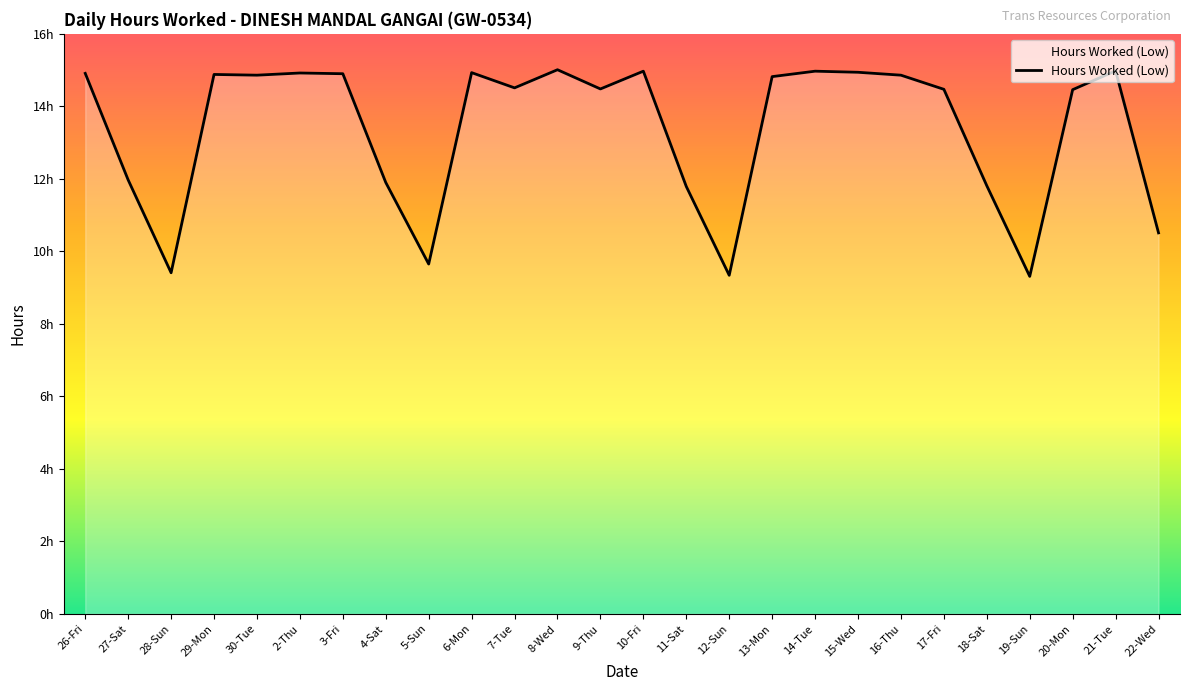

Reading left to right, extract all data points from this chart.

14.9	12.0	9.4	14.9	14.9	14.9	14.9	11.9	9.7	14.9	14.5	15.0	14.5	15.0	11.8	9.3	14.8	15.0	14.9	14.9	14.5	11.8	9.3	14.5	15.0	10.5